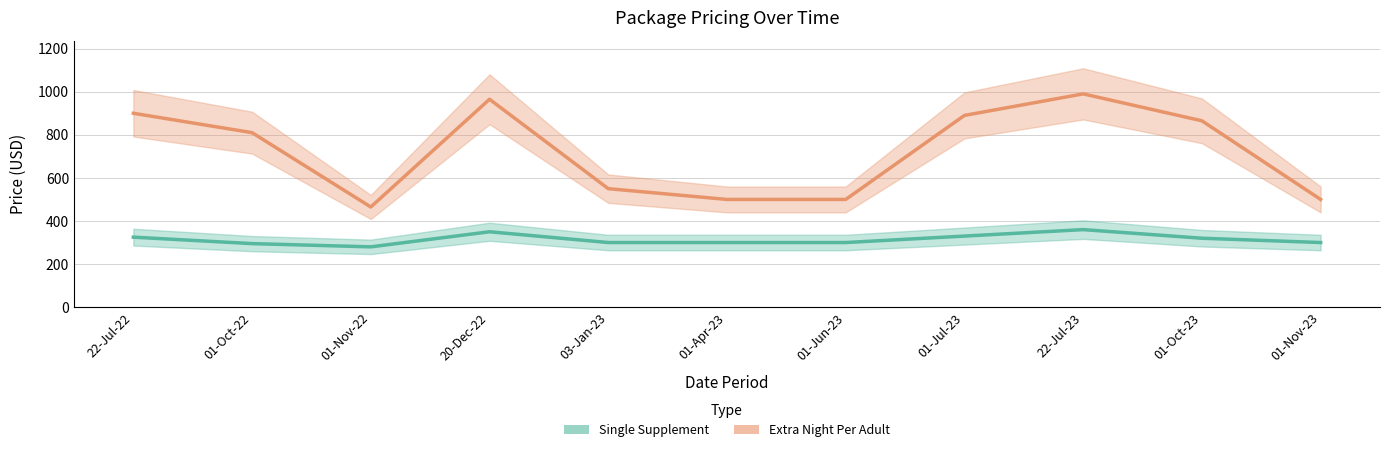

List the labels in order of Single Supplement value, smallest first.

01-Nov-22, 01-Oct-22, 03-Jan-23, 01-Apr-23, 01-Jun-23, 01-Nov-23, 01-Oct-23, 22-Jul-22, 01-Jul-23, 20-Dec-22, 22-Jul-23